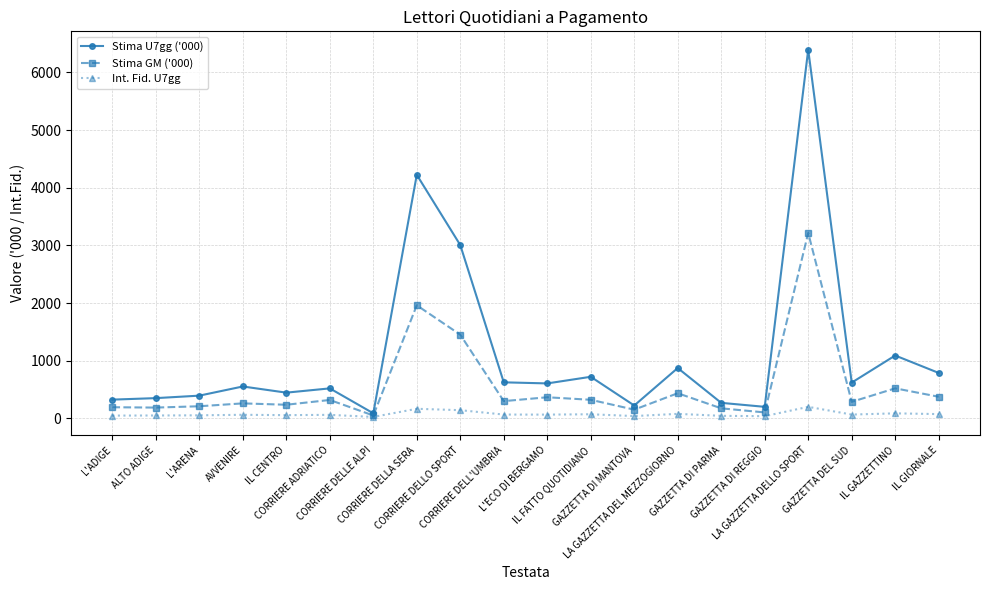

Does the chart display data point markers on the line(s)?

Yes